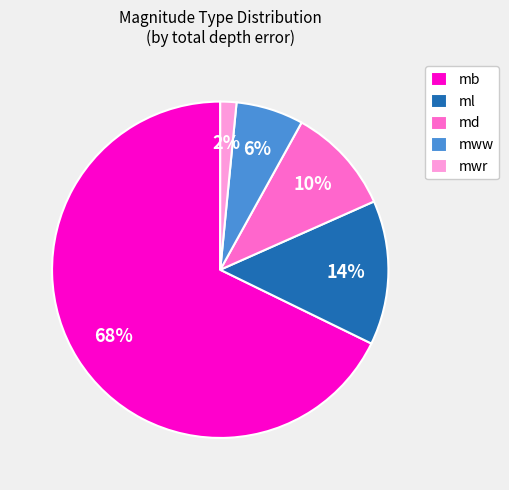

To the nearest percent, what is the average slice percentage?

20%